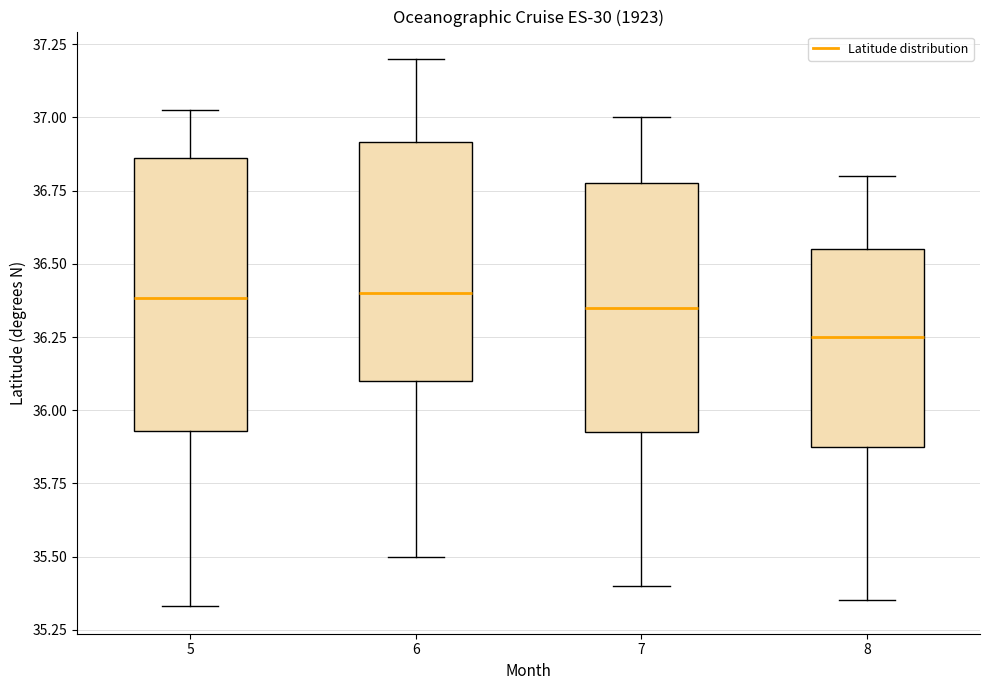

Which box is the tallest, from its lower edge to its upper edge?

5